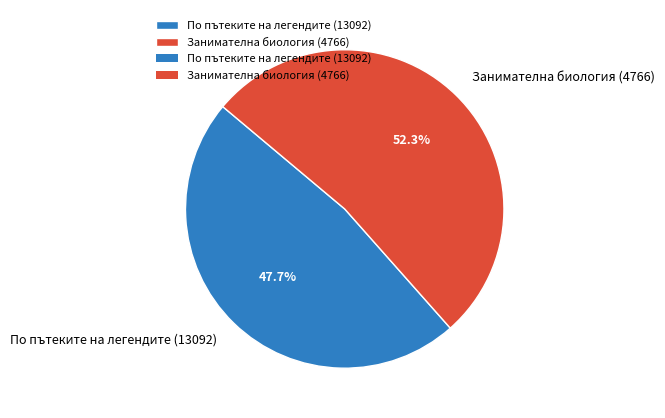

Rank the categories by value from highest to lowest.

Занимателна биология (4766), По пътеките на легендите (13092)